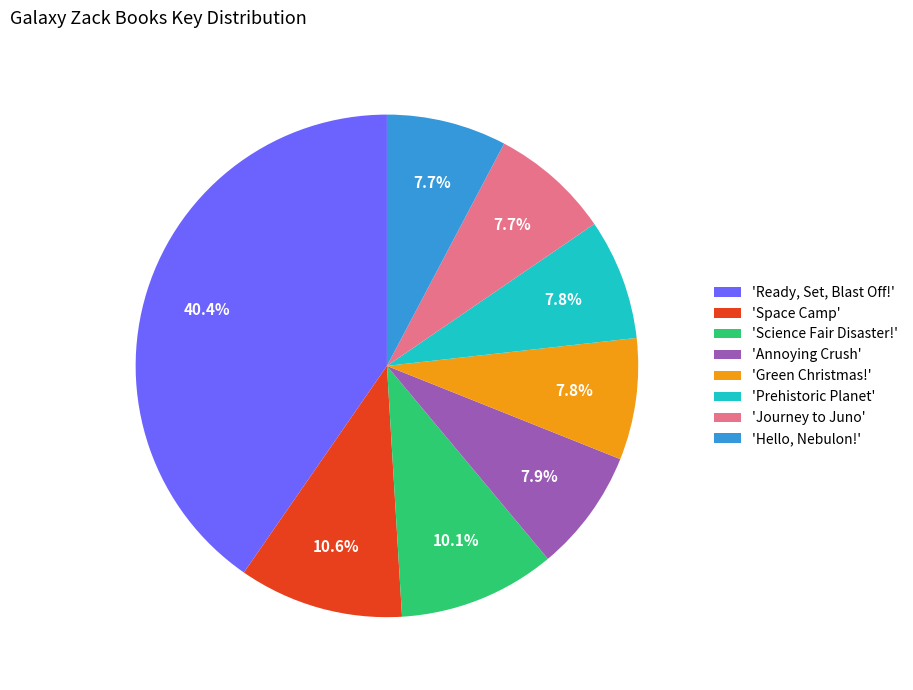

What is the ratio of the value at 'Hello, Nebulon!' to the value at 'Annoying Crush'?

1.0